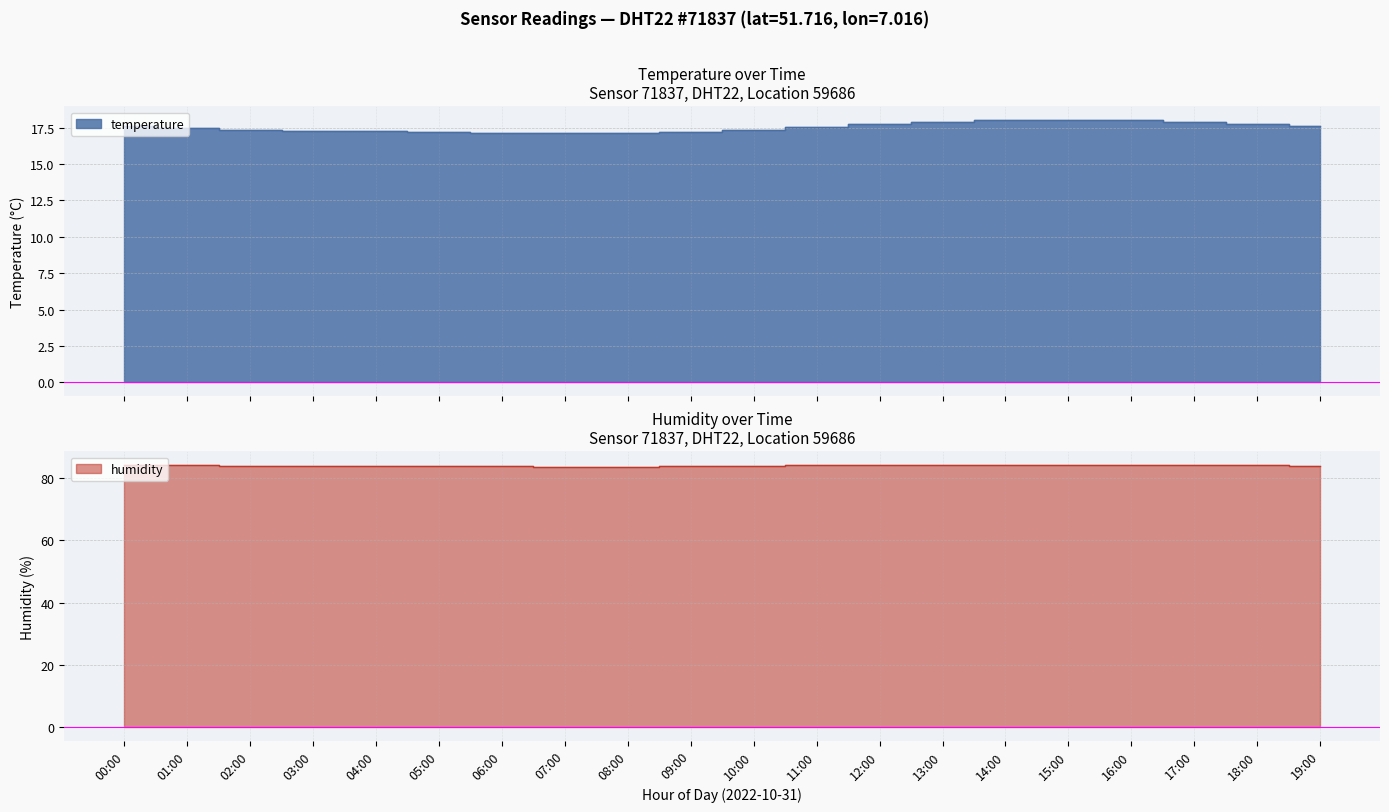

At which category does the chart reach its minimum across all series?

07:00